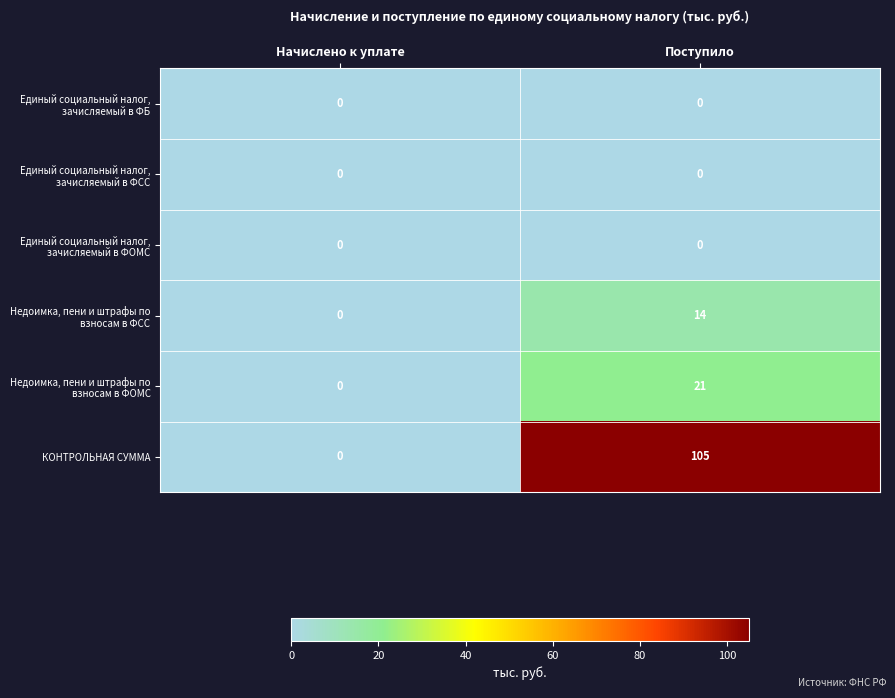

The КОНТРОЛЬНАЯ СУММА series shows 105 at Поступило. True or false?

True